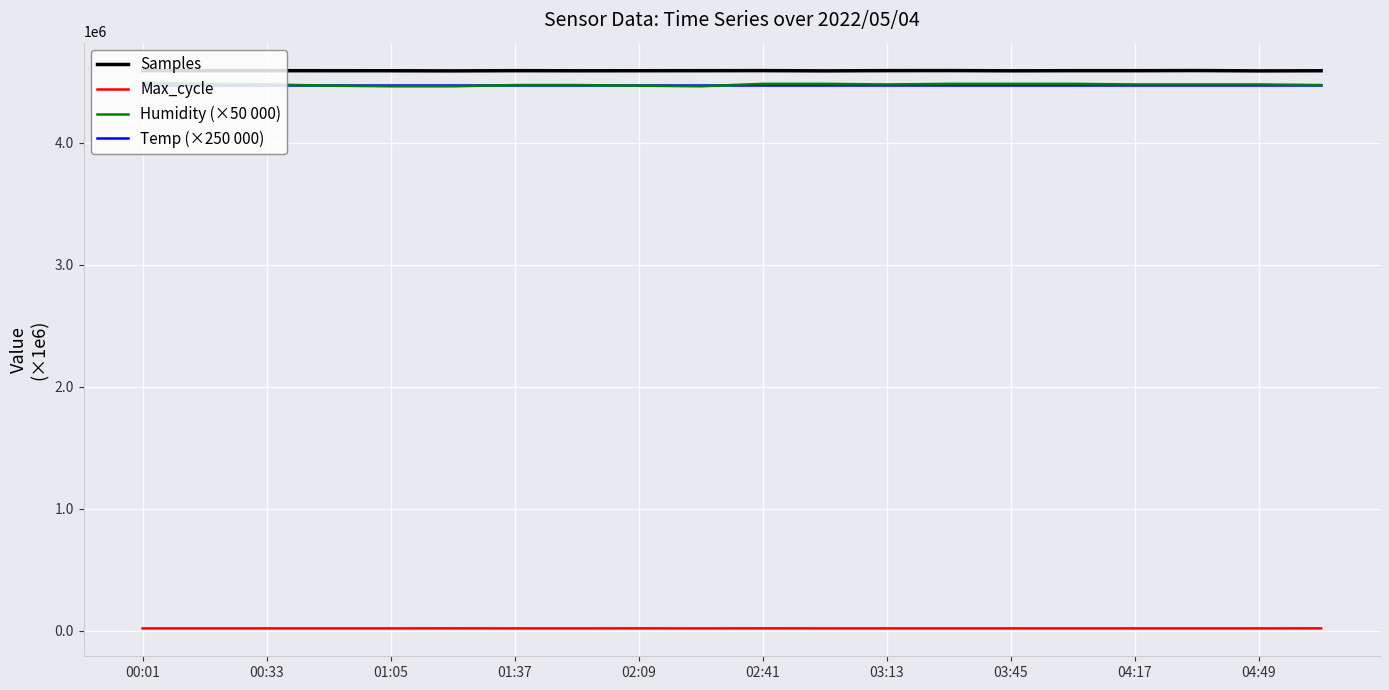

Does the chart have visible grid lines?

Yes